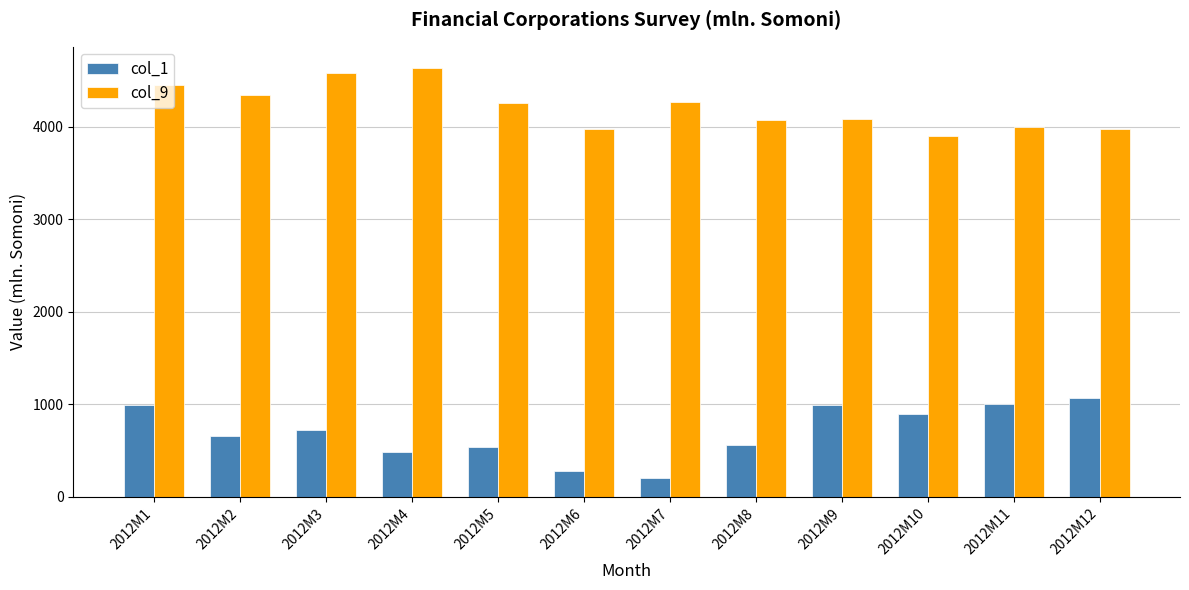

What is the maximum value for col_1?

1071.1